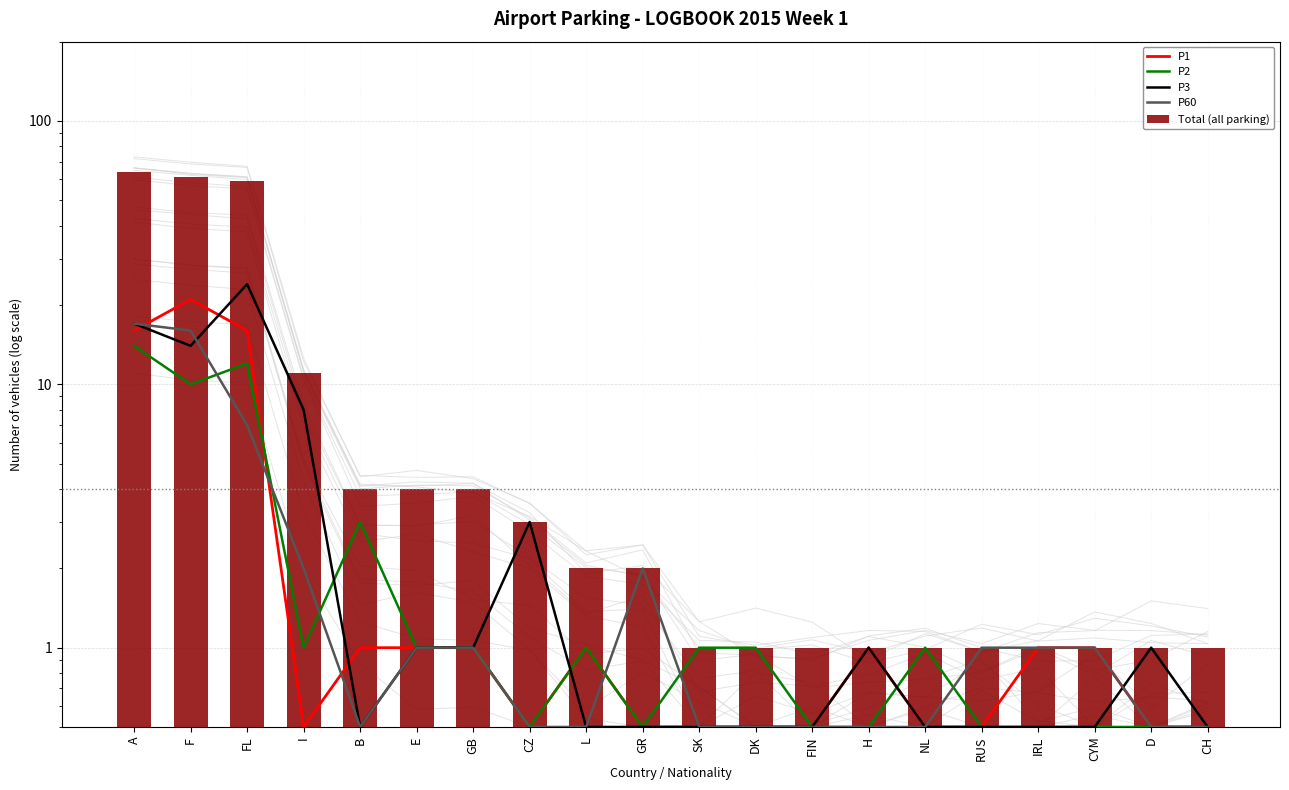

What is the spread (max minus min) of values at H?

0.5